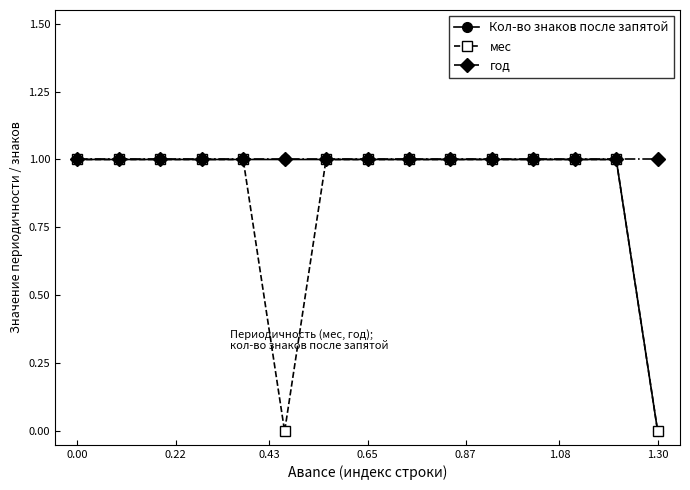

Which series has the largest total across all categories?

год